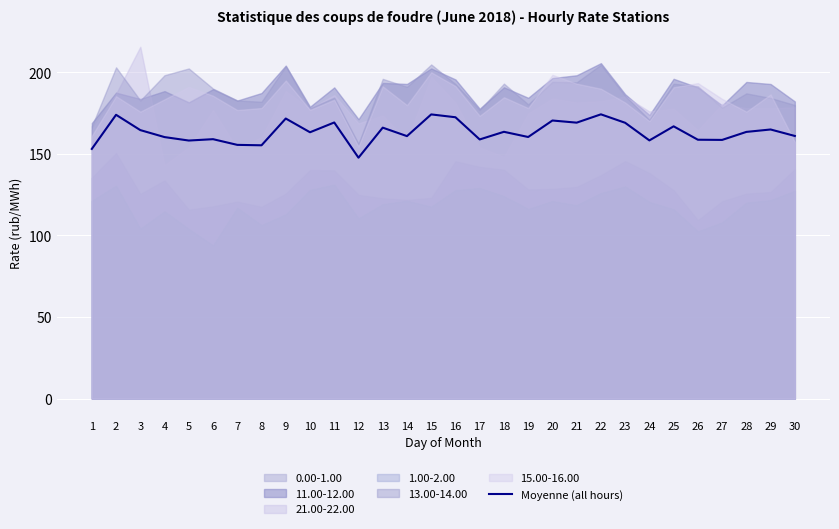

The value at 23 is 111.9. True or false?

False